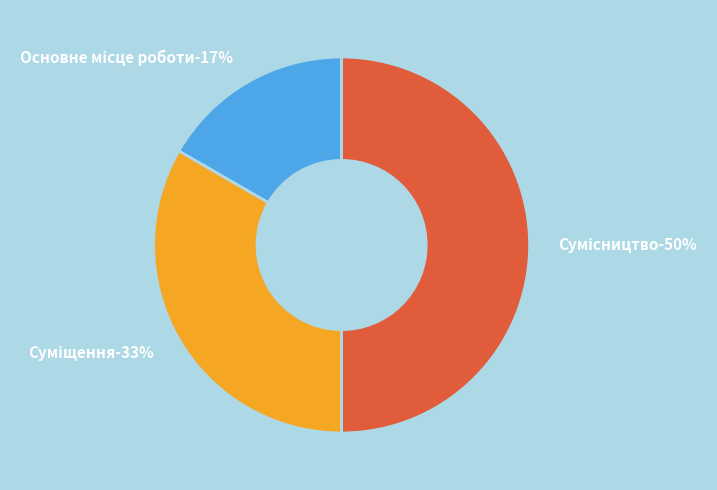

Count the number of slices in the pie.

3